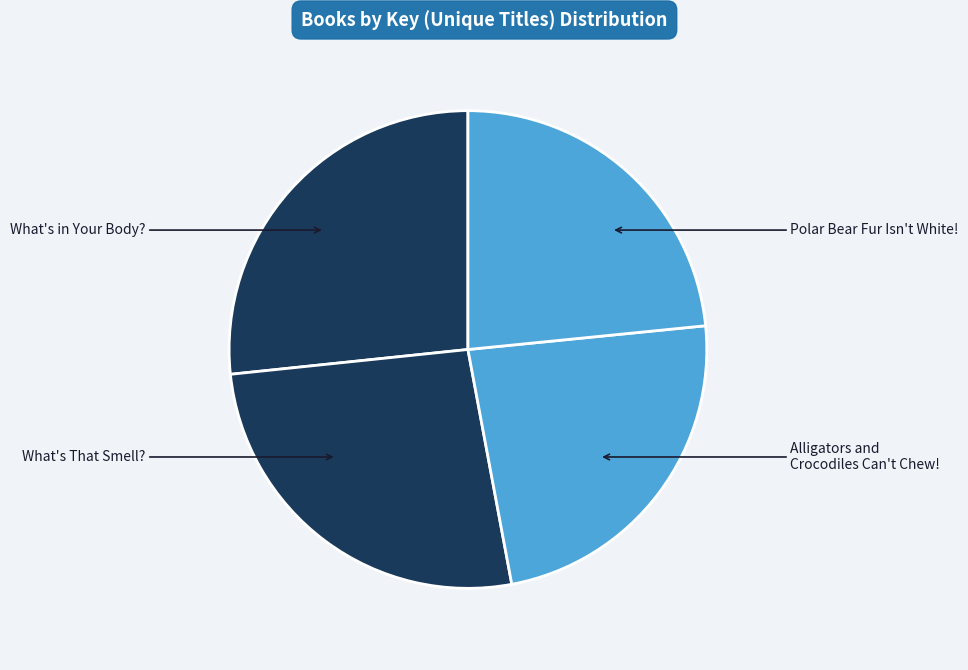

Which slice is the largest?

What's in Your Body?